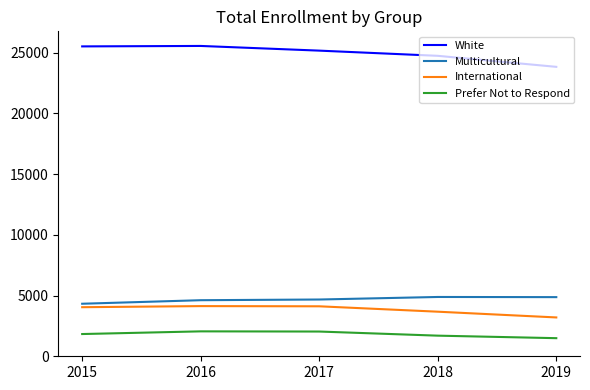

True or false: International has more than 1 points higher than both neighbors.

False